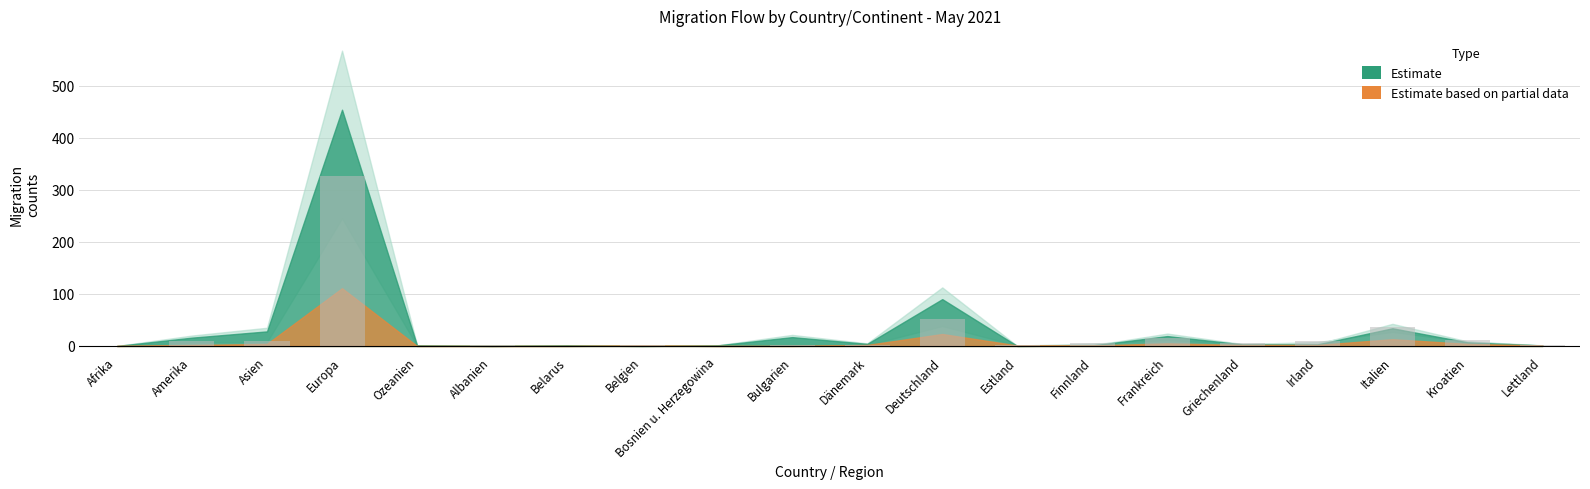

At which label is the value closest to 163?

Deutschland